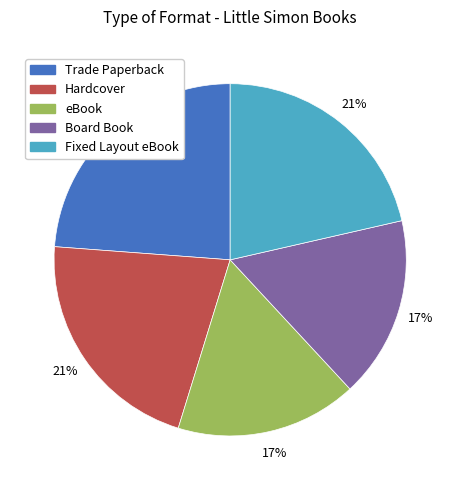

What is the ratio of the value at eBook to the value at Trade Paperback?

0.7